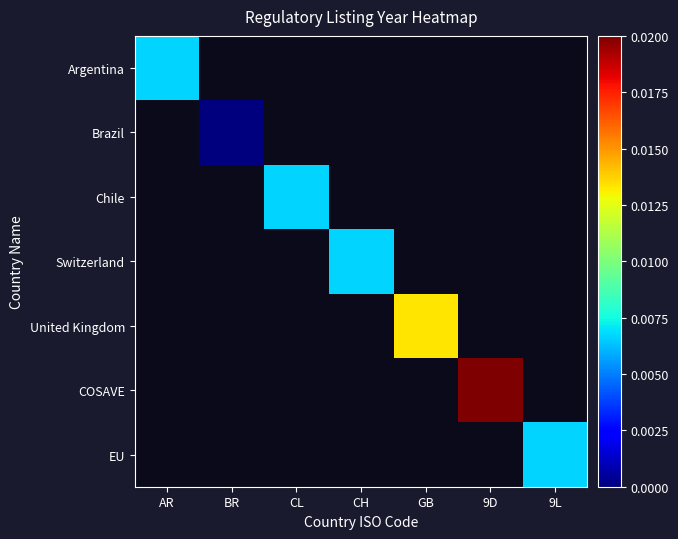

At how many categories does at least one series exceed 0?

6